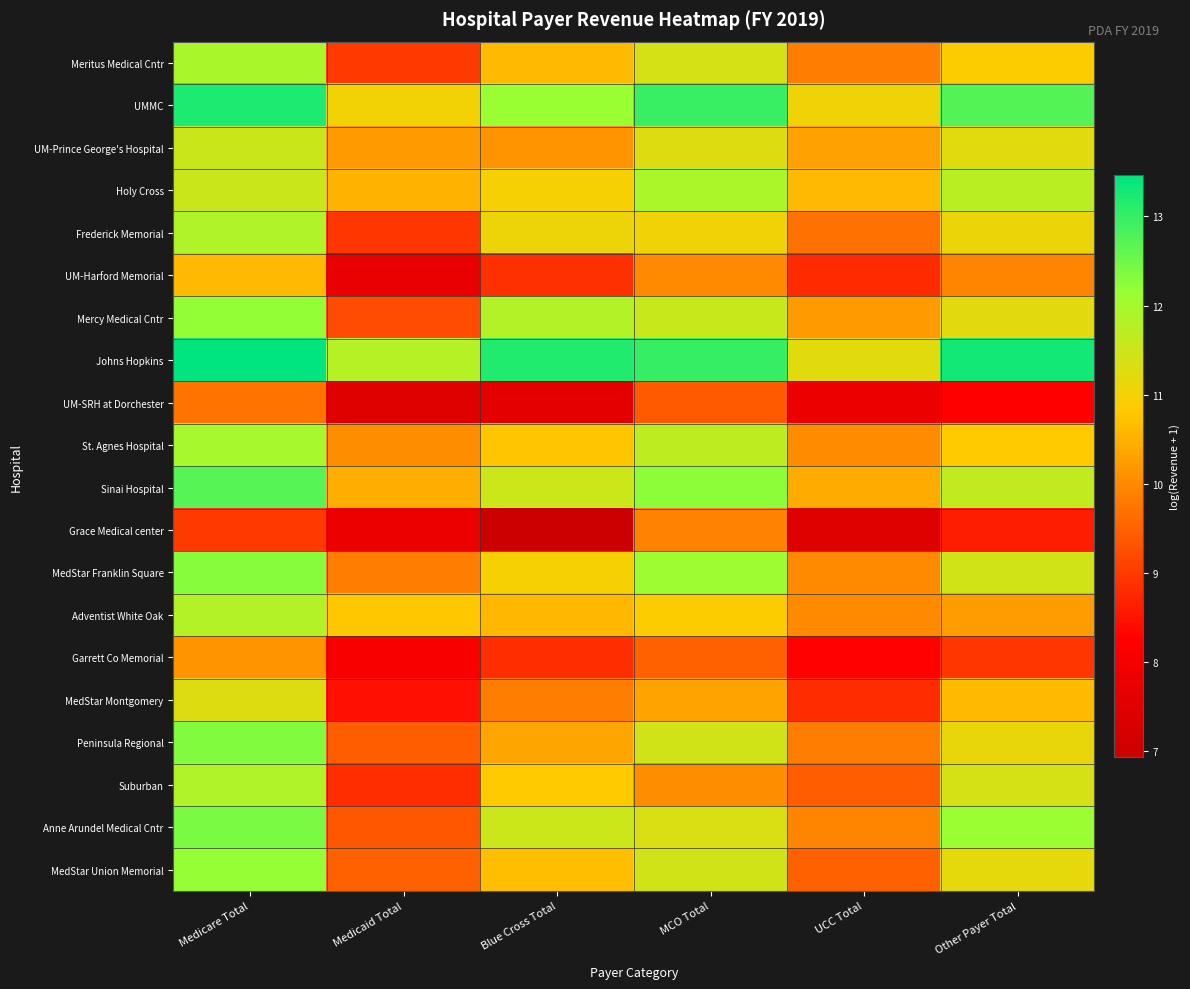

What is the total value across all series at Medicare Total?

234.1